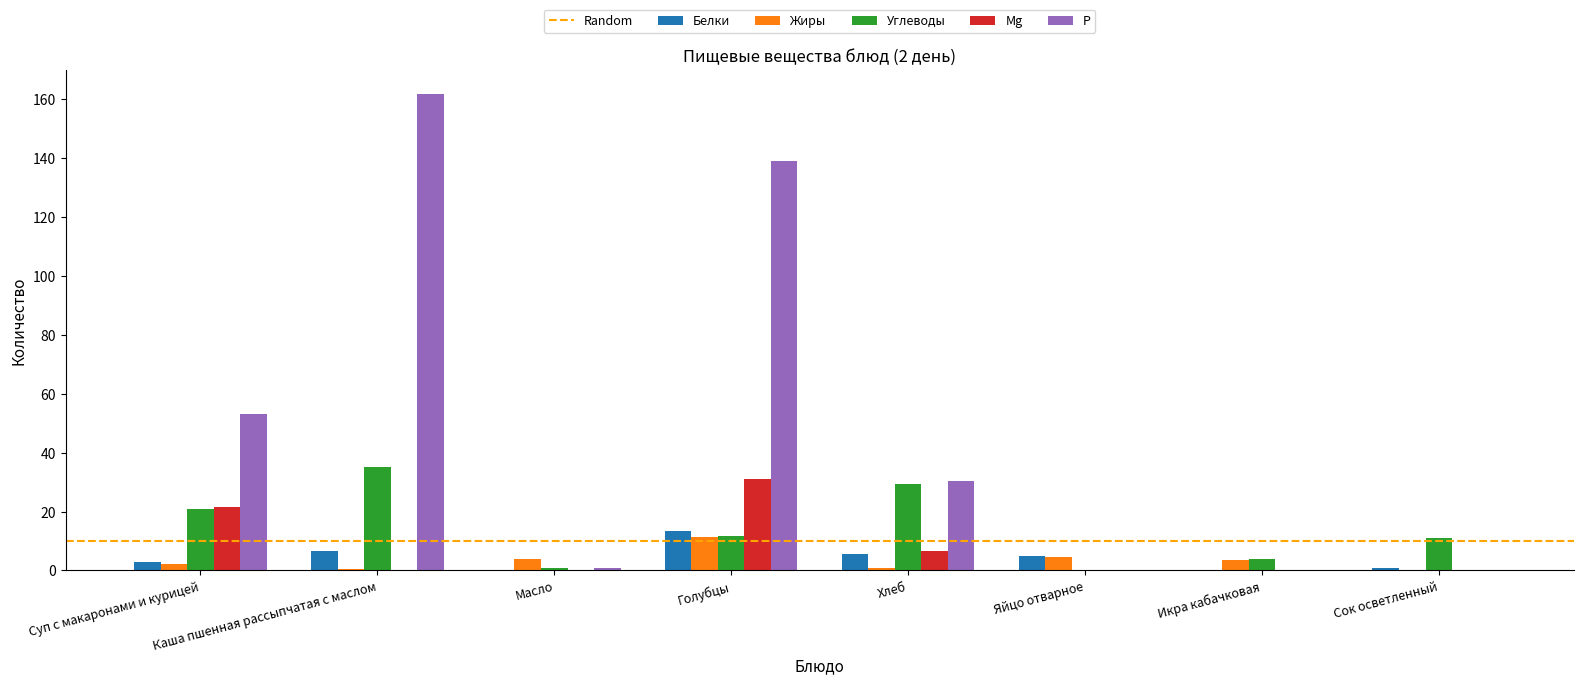

Which series has the largest total across all categories?

Р